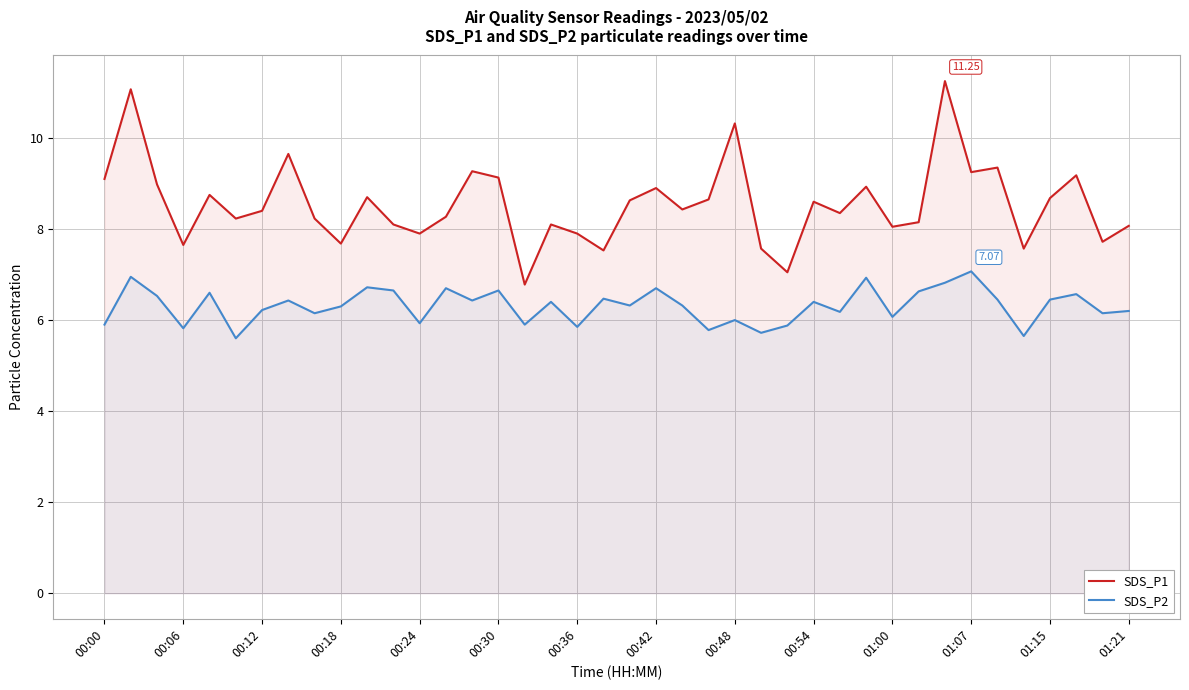

Reading left to right, list all the values displayed in this chart.

SDS_P1: 9.1	11.1	9.0	7.7	8.8	8.2	8.4	9.7	8.2	7.7	8.7	8.1	7.9	8.3	9.3	9.1	6.8	8.1	7.9	7.5	8.6	8.9	8.4	8.7	10.3	7.6	7.0	8.6	8.3	8.9	8.1	8.2	11.2	9.2	9.3	7.6	8.7	9.2	7.7	8.1
SDS_P2: 5.9	7.0	6.5	5.8	6.6	5.6	6.2	6.4	6.2	6.3	6.7	6.7	5.9	6.7	6.4	6.7	5.9	6.4	5.8	6.5	6.3	6.7	6.3	5.8	6.0	5.7	5.9	6.4	6.2	6.9	6.1	6.6	6.8	7.1	6.5	5.7	6.5	6.6	6.2	6.2